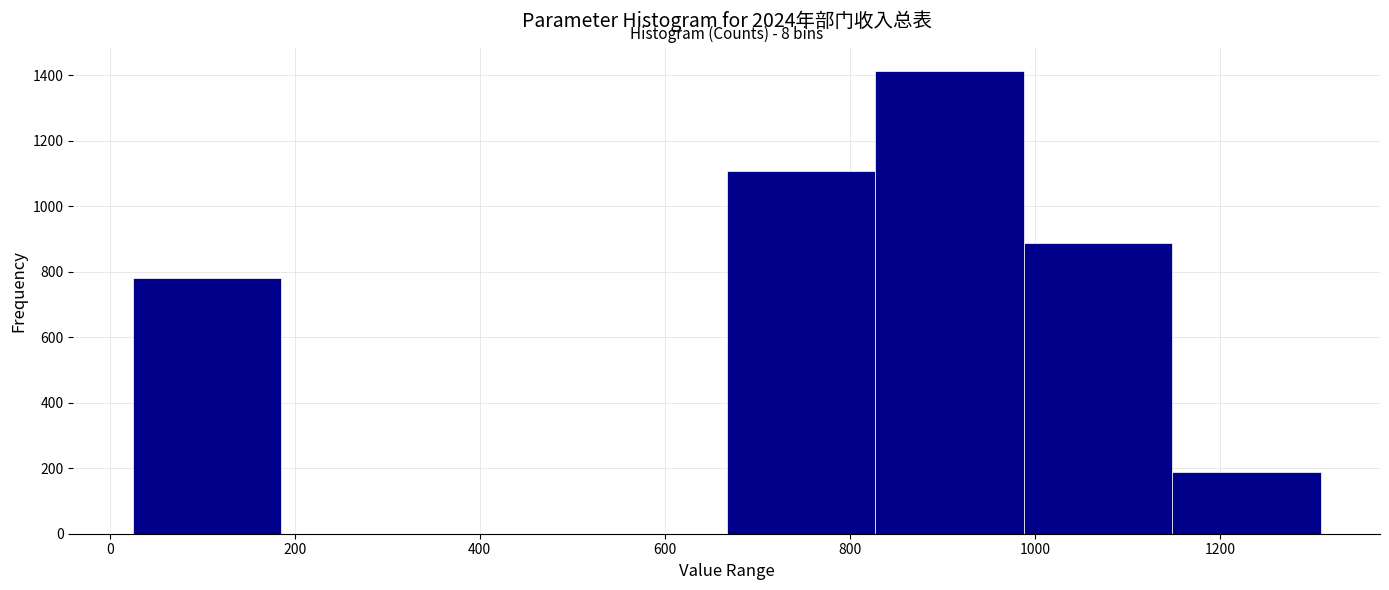

Over which range of the x-axis is the bar tallest?

820 to 980